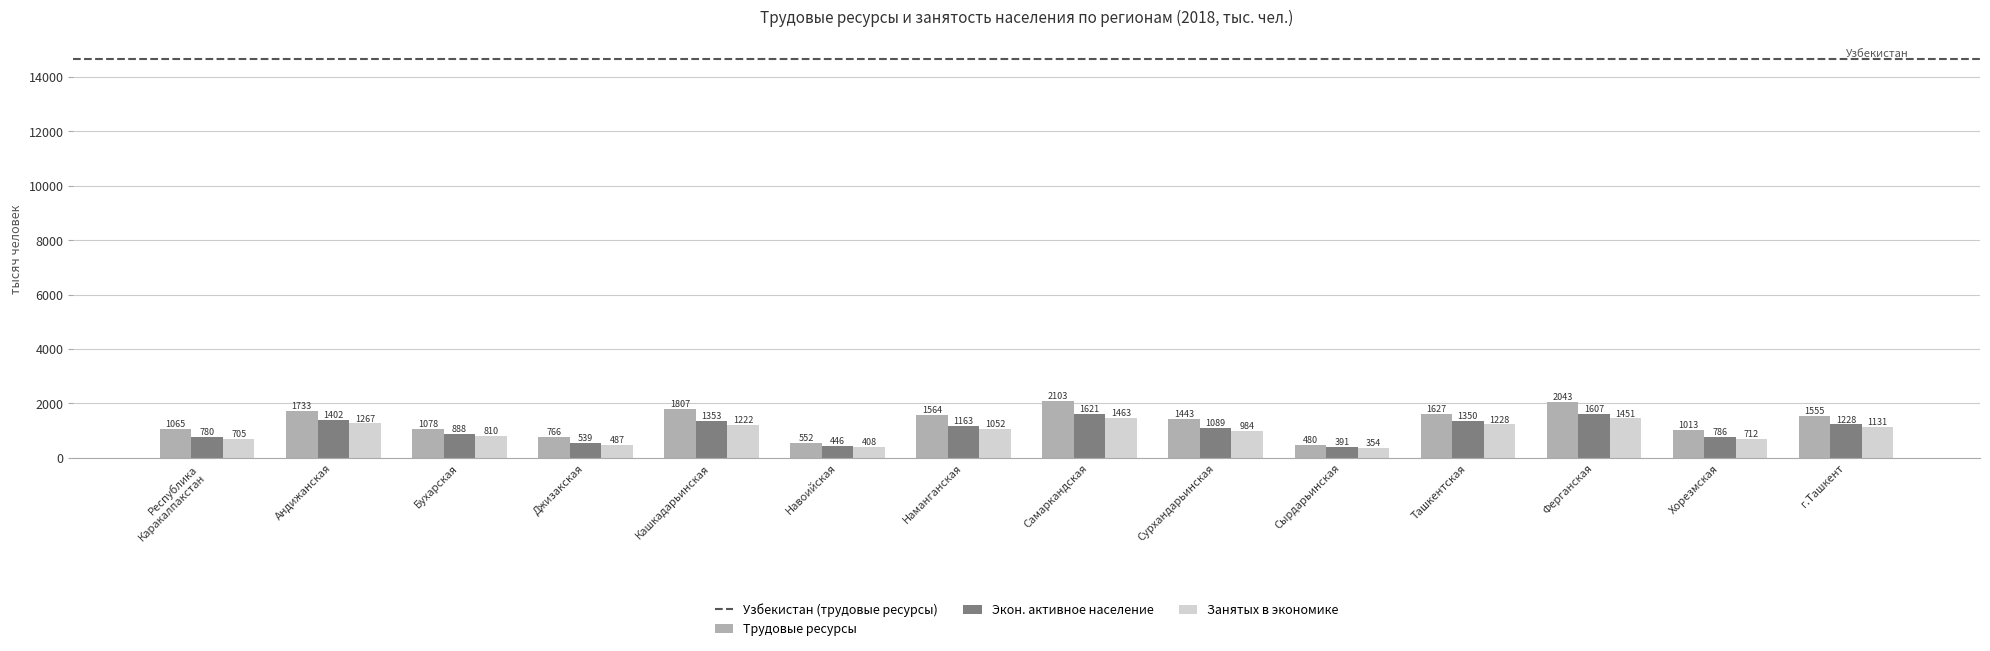

What is the spread (max minus min) of values at Ферганская?

592.1